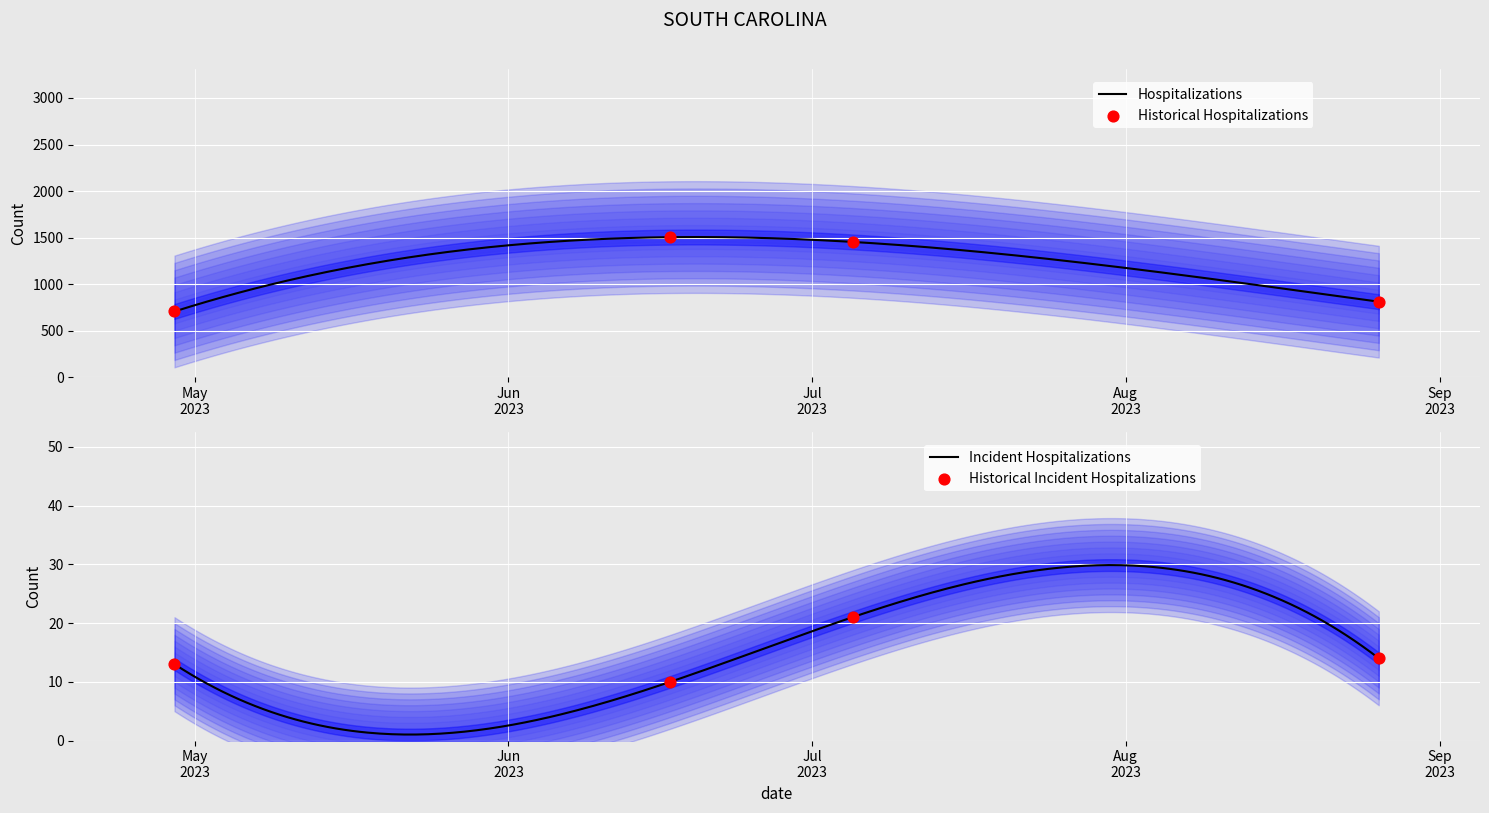

Which series reaches the maximum Y coordinate?

Body